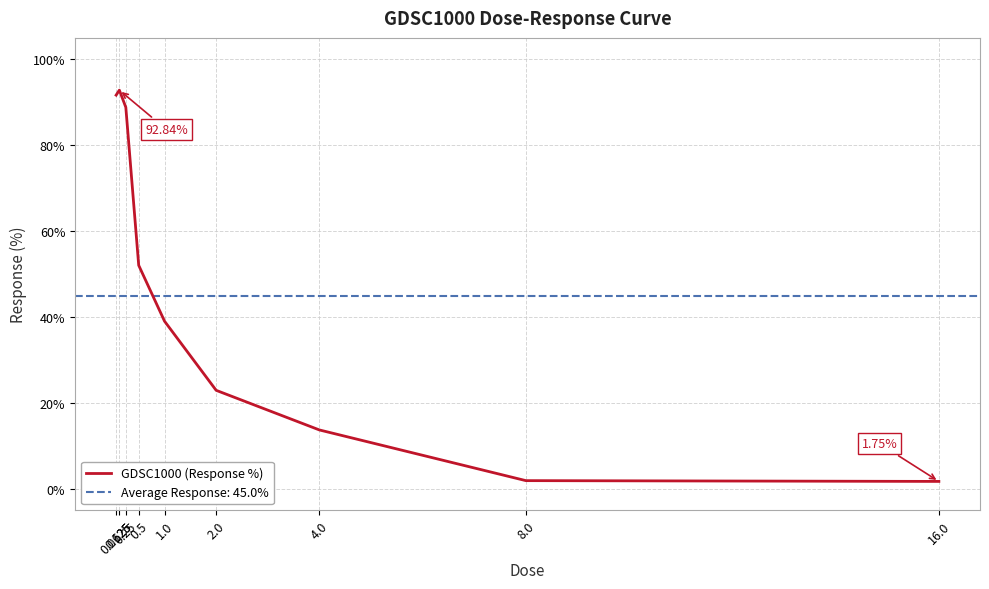

What is the sum of the values at 2.0 and 8.0?

24.9